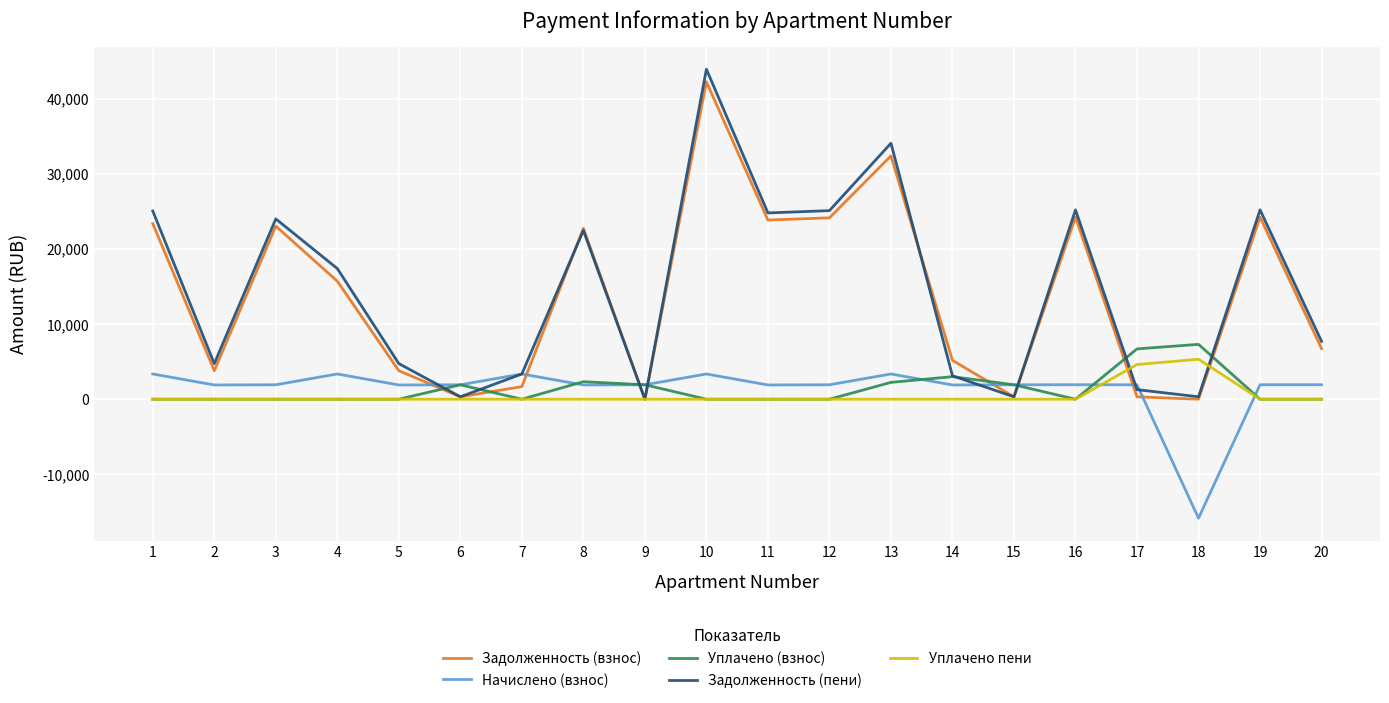

Is the value of Начислено (взнос) at 17 greater than the value of Задолженность (взнос) at 18?

Yes